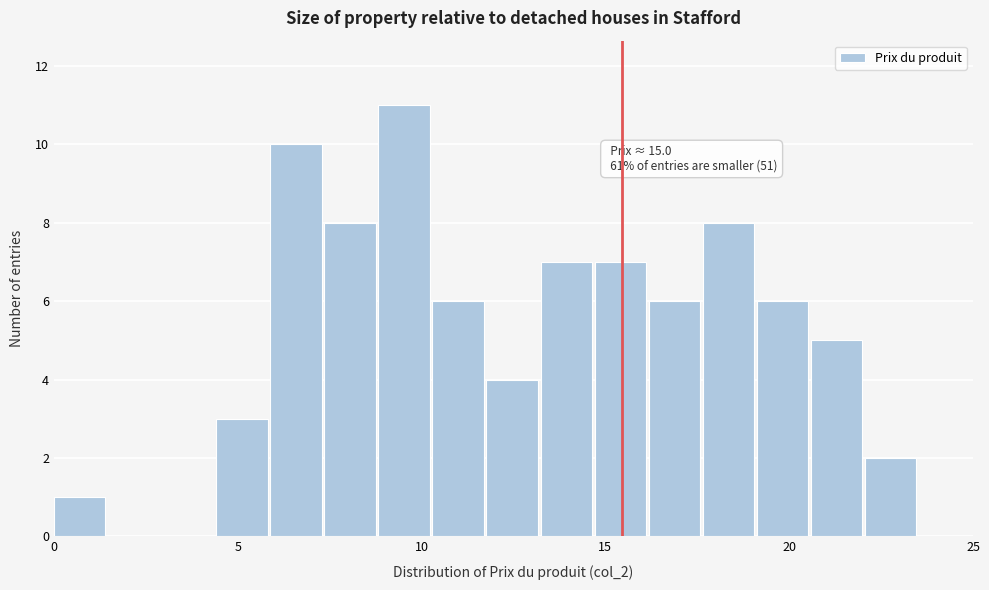

Around what value on the x-axis is the tallest bar? Give the approximate position of its centre, as read against the axis.

9.5